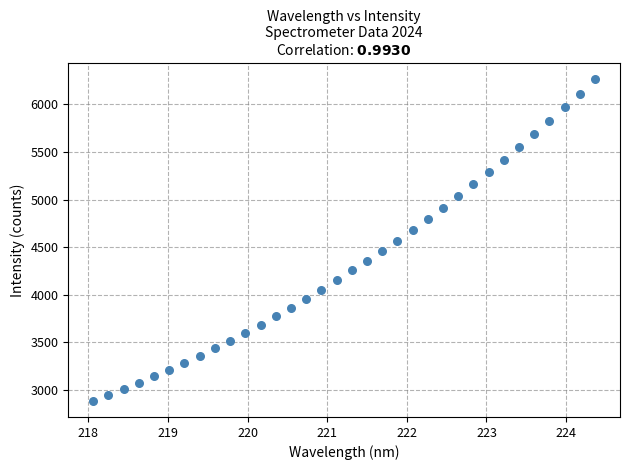

What is the range of X values (max minus min)?

6.3